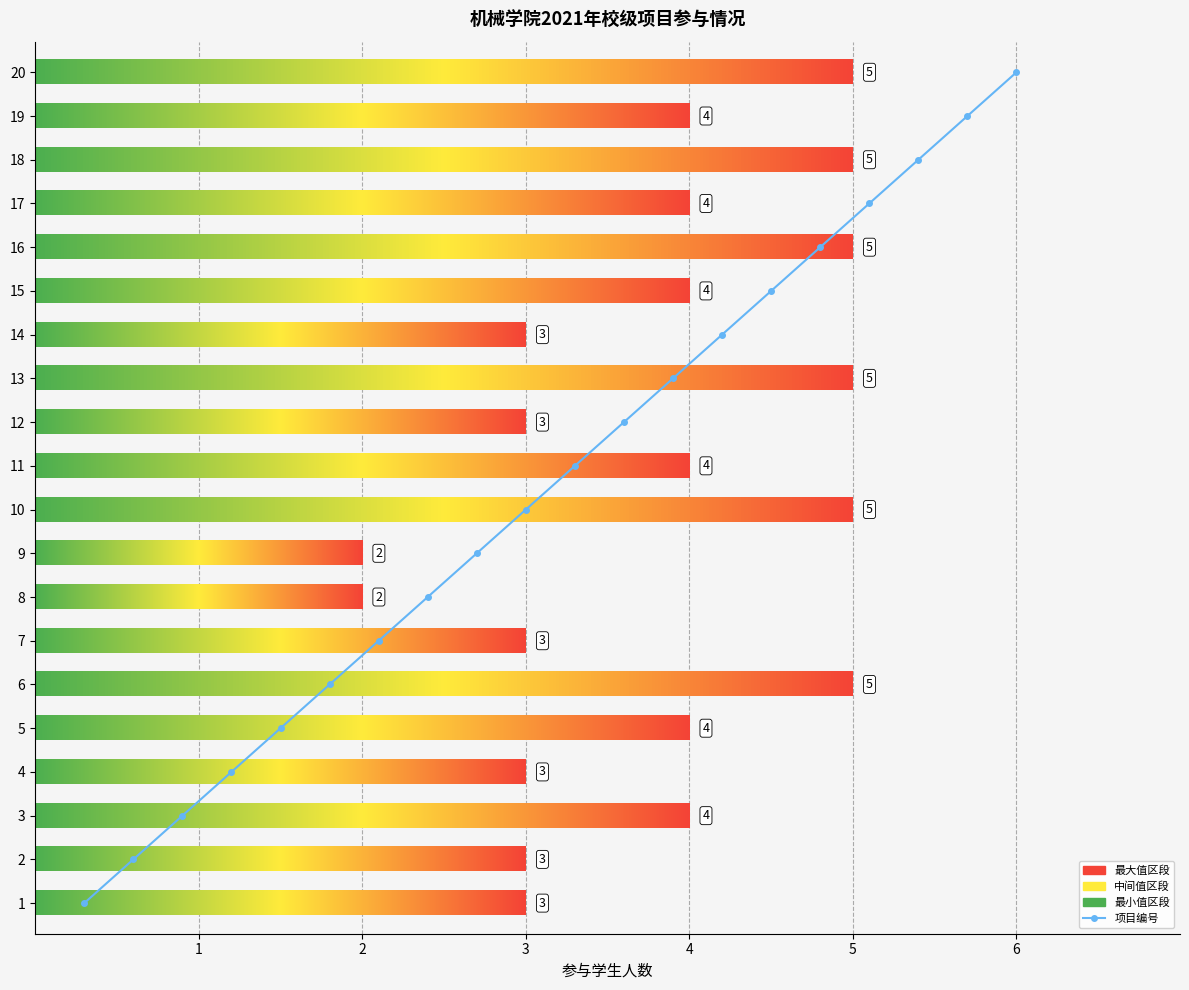

Is this an area chart (filled region under the line)?

No